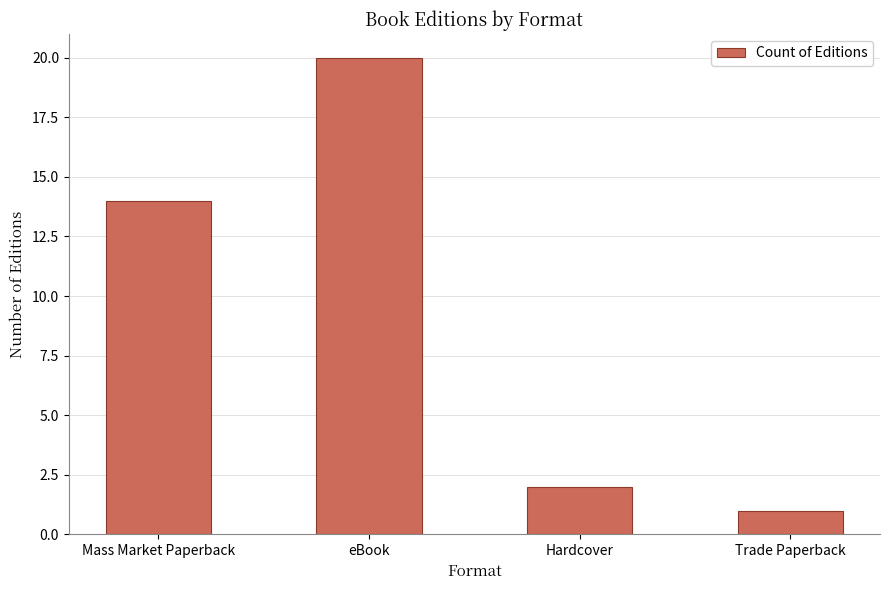

Is it true that the value at eBook is 20?

True